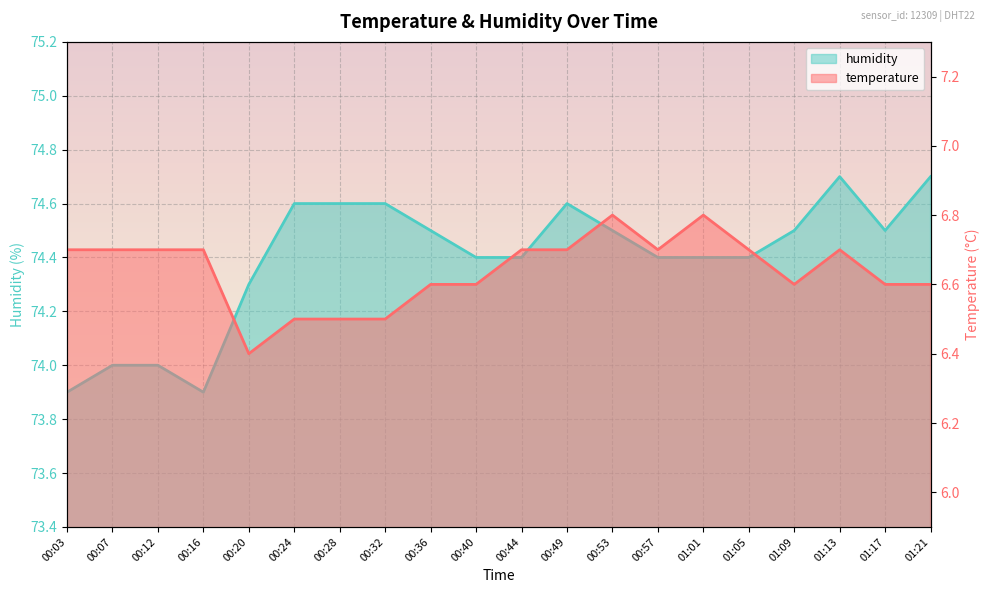

Which has a higher value, 00:40 or 00:07?

00:07